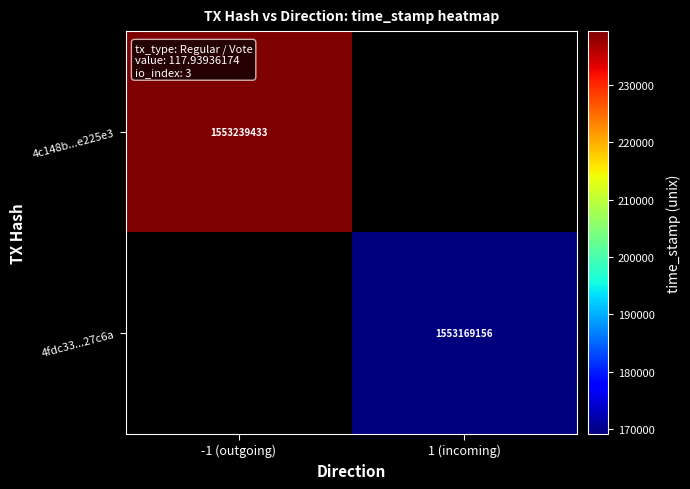

How many data points does each series have?

2